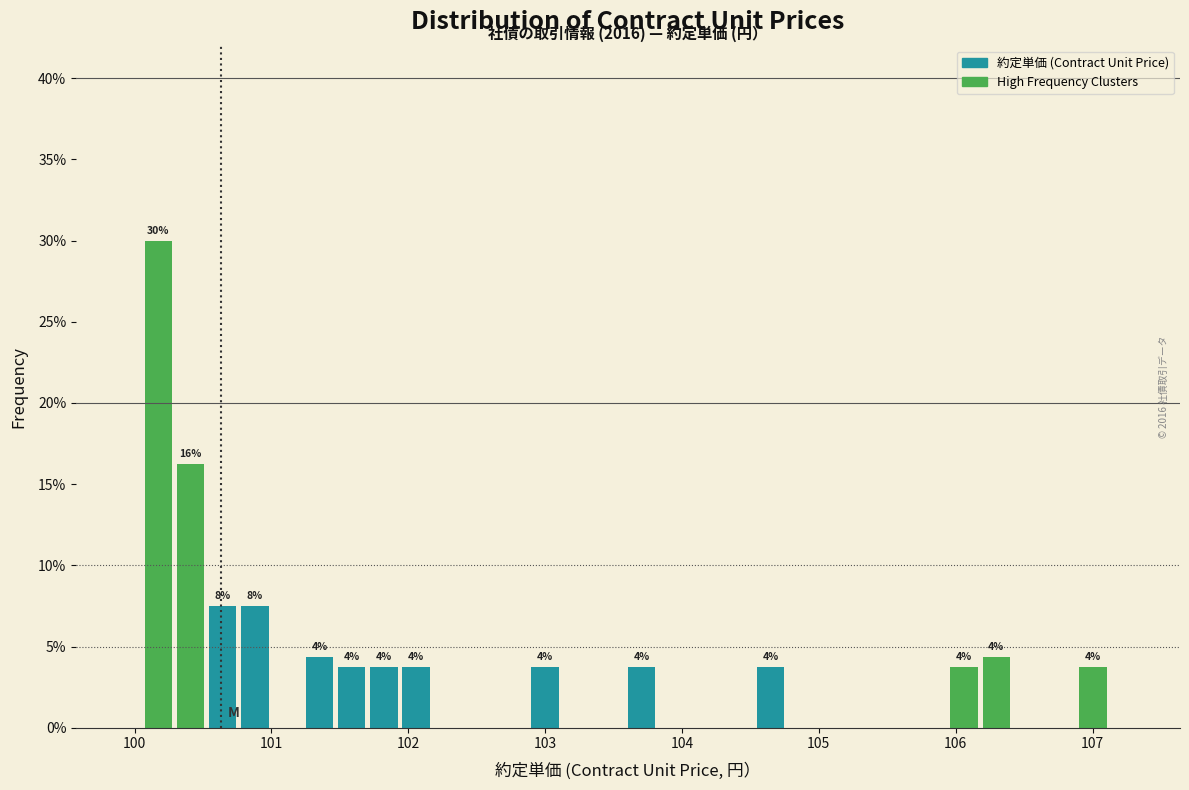

Read against the x-axis, roughly where is the centre of the tallest bar?

100.2